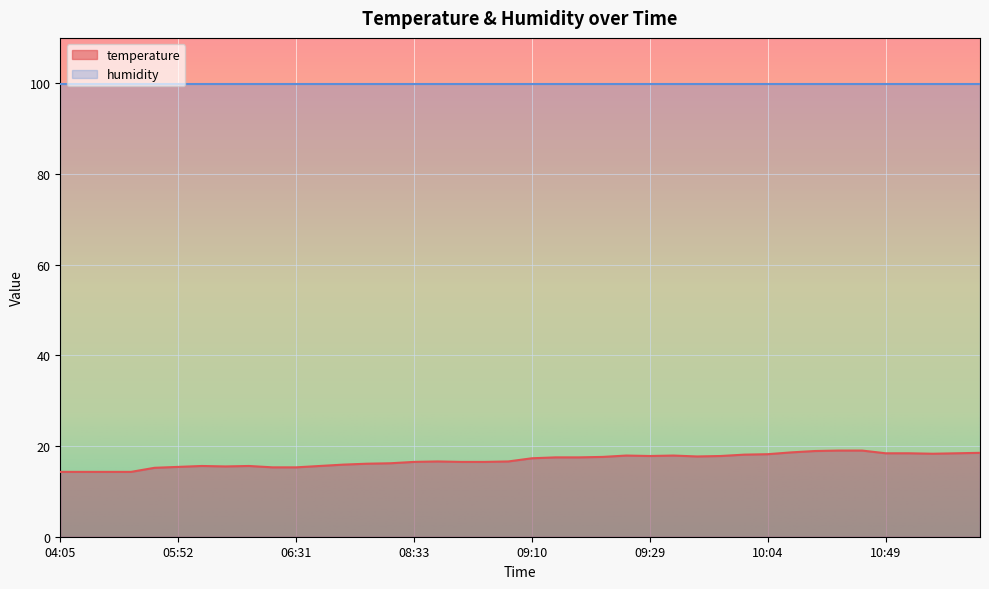

How many values are below 17?

20